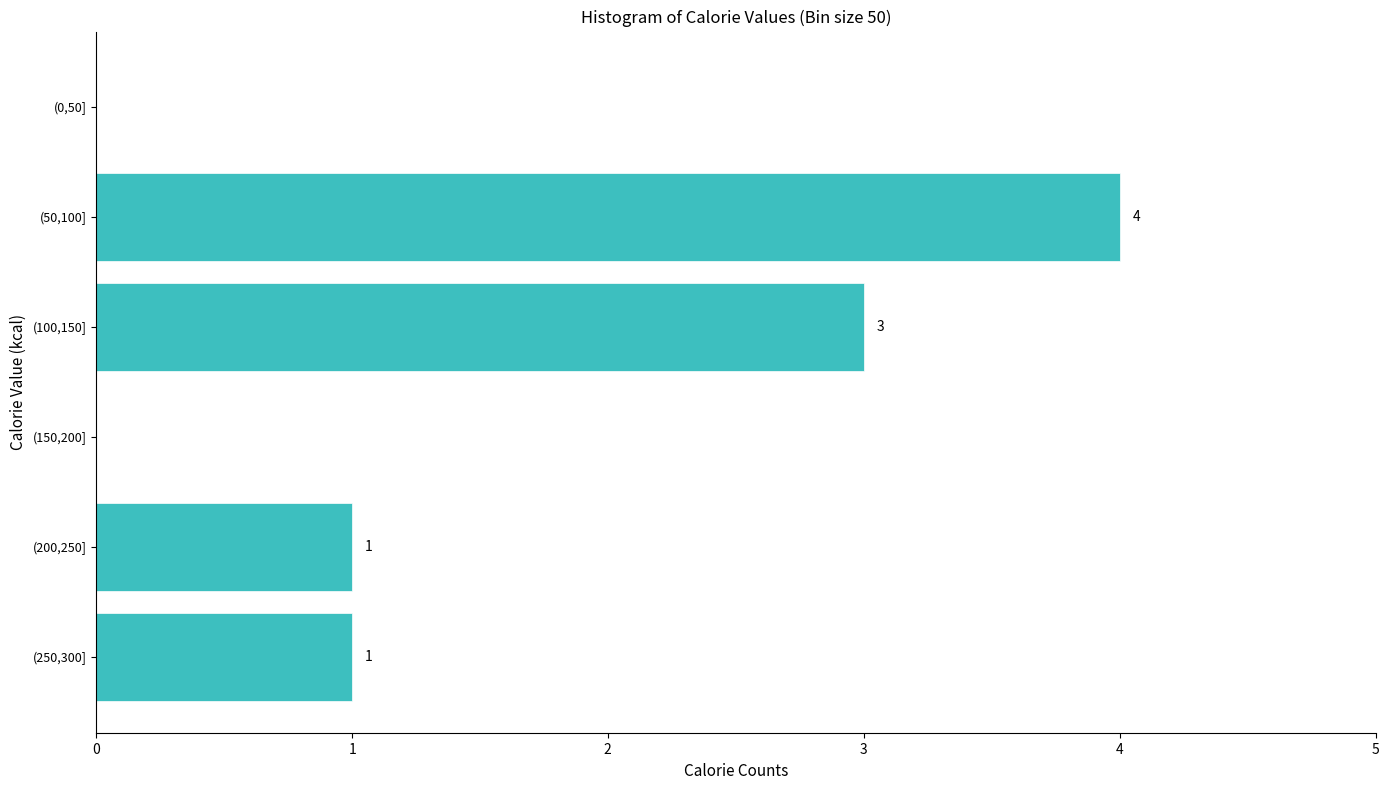

Which has a higher value, (50,100] or (200,250]?

(50,100]